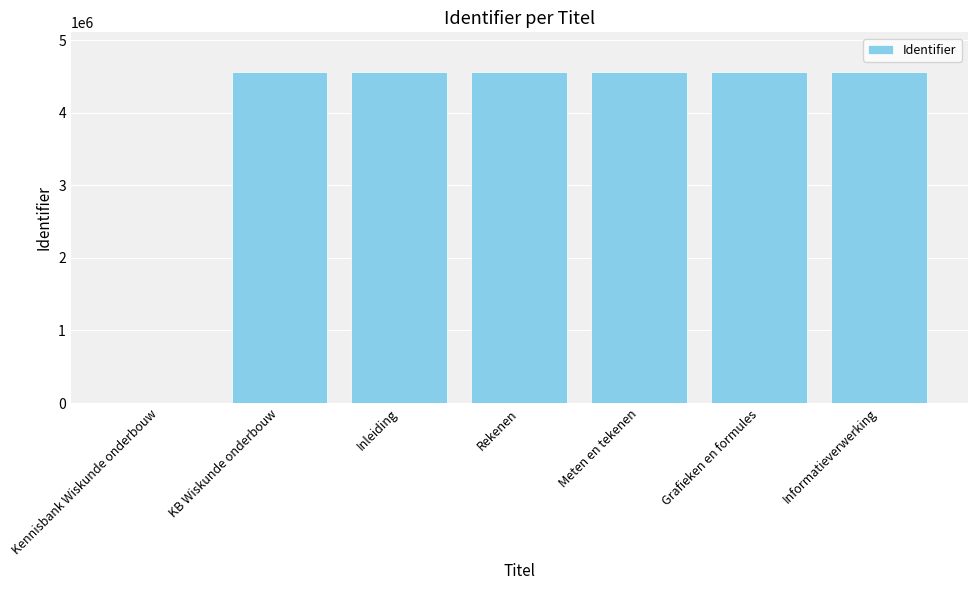

What is the change in value from KB Wiskunde onderbouw to Inleiding?

+1